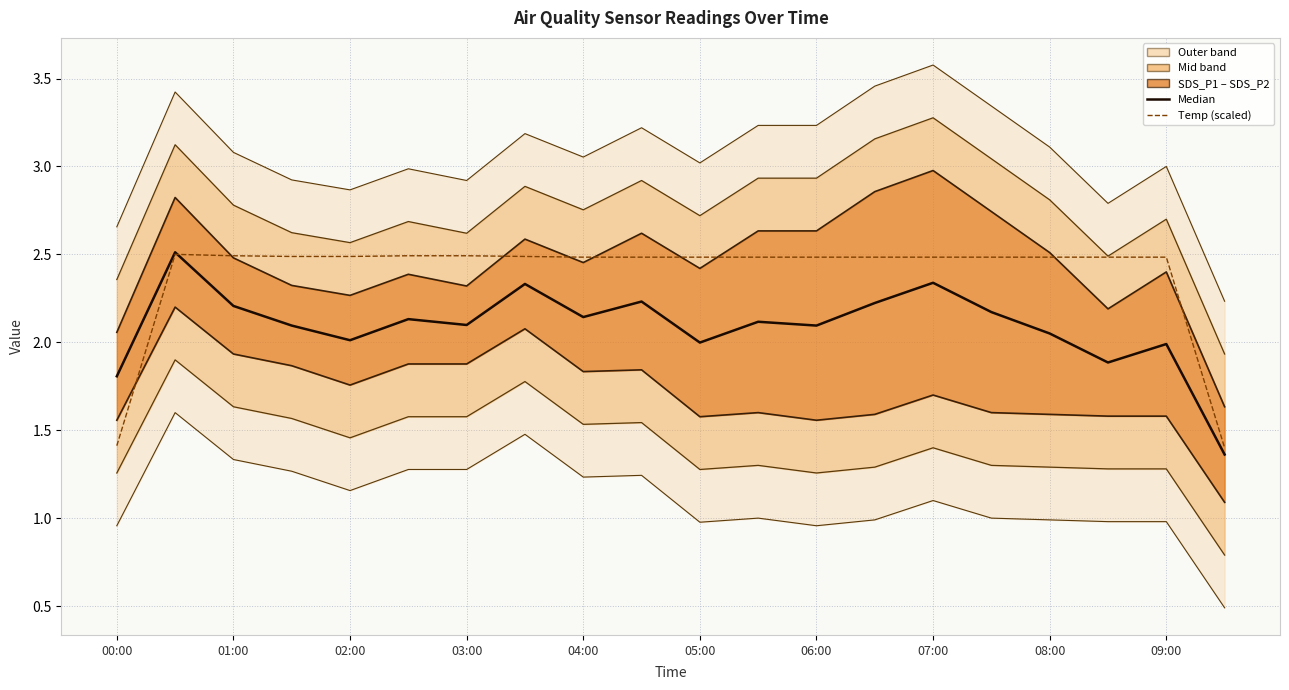

What is the maximum value for Median?

2.5